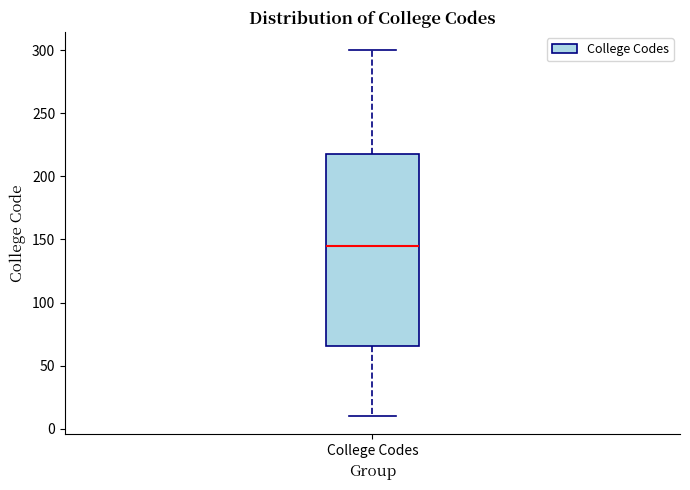

Where does the median line of the box for College Codes sit on the y-axis? The values are not printed on the chart, so give them approximately, as read against the axis.

145